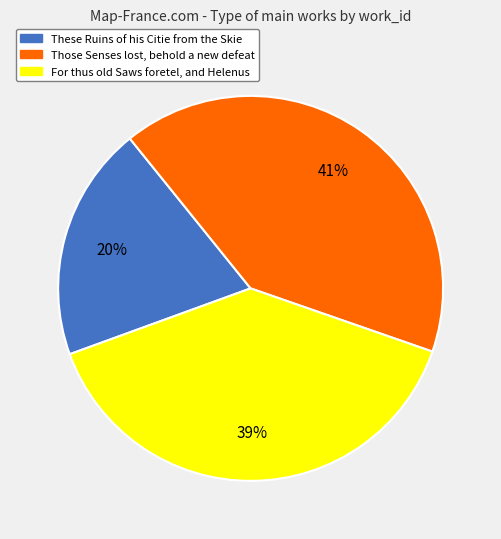

Which slice is the smallest?

These Ruins of his Citie from the Skie